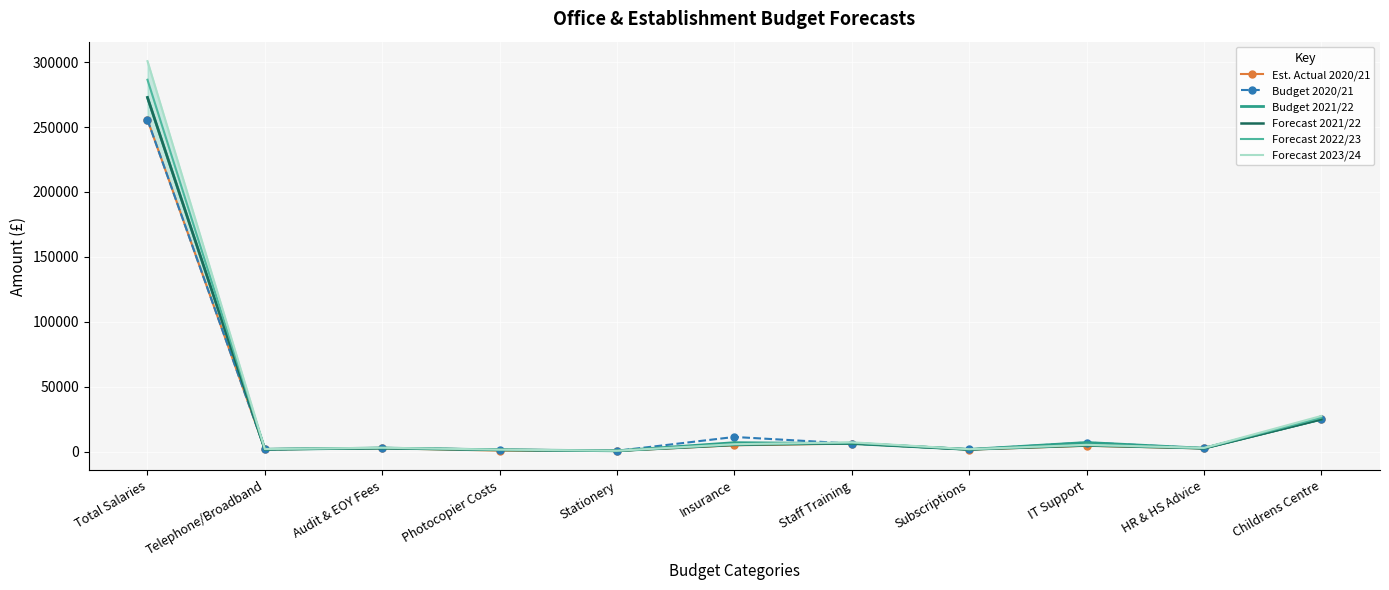

The value of Budget 2021/22 at IT Support is 11992. True or false?

False